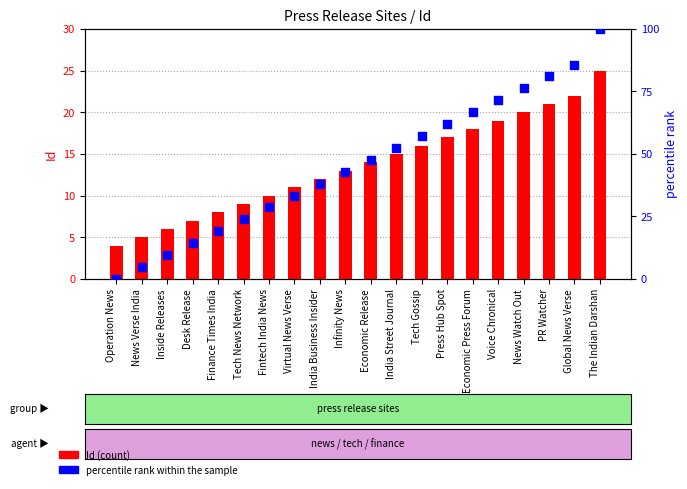

What are all the series names shown in the legend?

Id (count), percentile rank within the sample